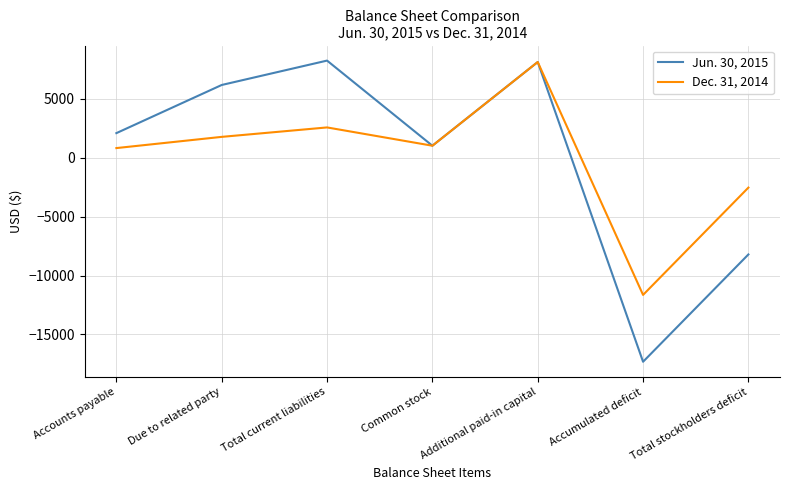

List the series in order of their peak value, highest first.

Jun. 30, 2015, Dec. 31, 2014